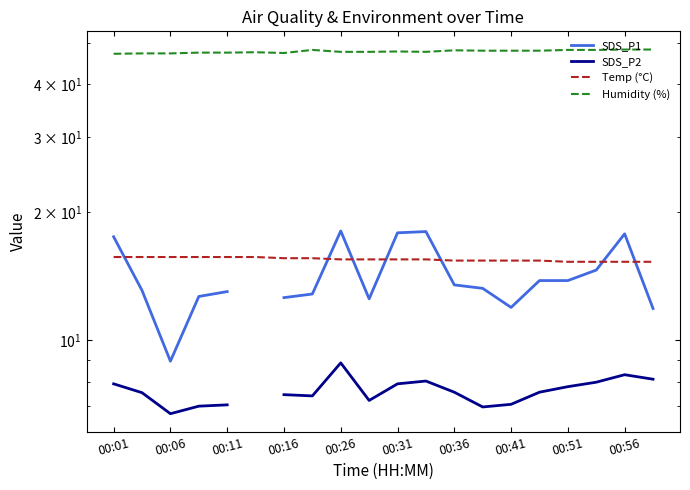

Is this an area chart (filled region under the line)?

No